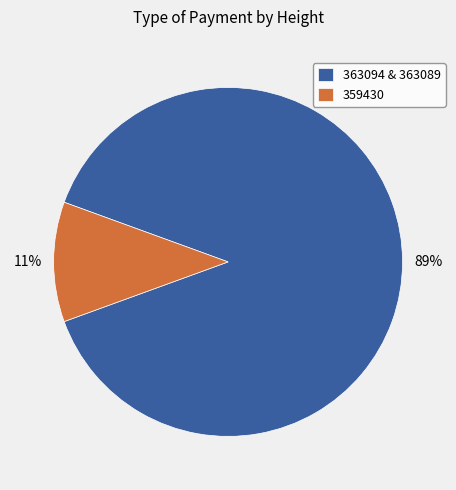

Does 359430 account for over 50% of the chart?

No